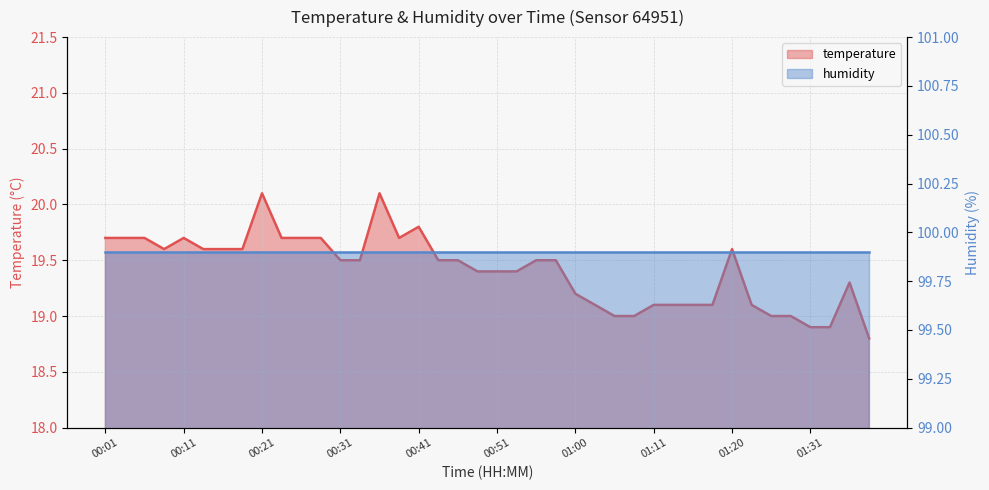

Reading left to right, extract all data points from this chart.

19.7	19.7	19.7	19.6	19.7	19.6	19.6	19.6	20.1	19.7	19.7	19.7	19.5	19.5	20.1	19.7	19.8	19.5	19.5	19.4	19.4	19.4	19.5	19.5	19.2	19.1	19.0	19.0	19.1	19.1	19.1	19.1	19.6	19.1	19.0	19.0	18.9	18.9	19.3	18.8